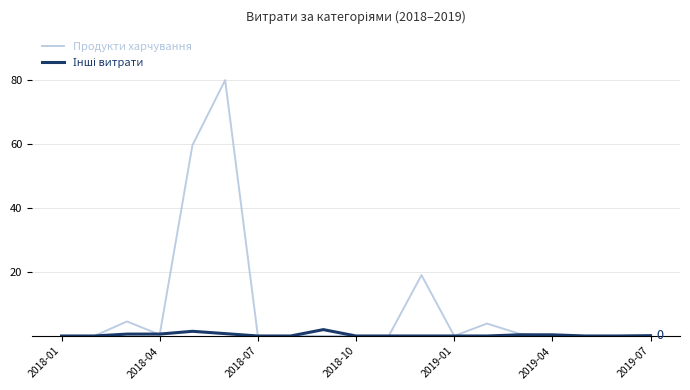

Which series has the largest total across all categories?

Продукти харчування